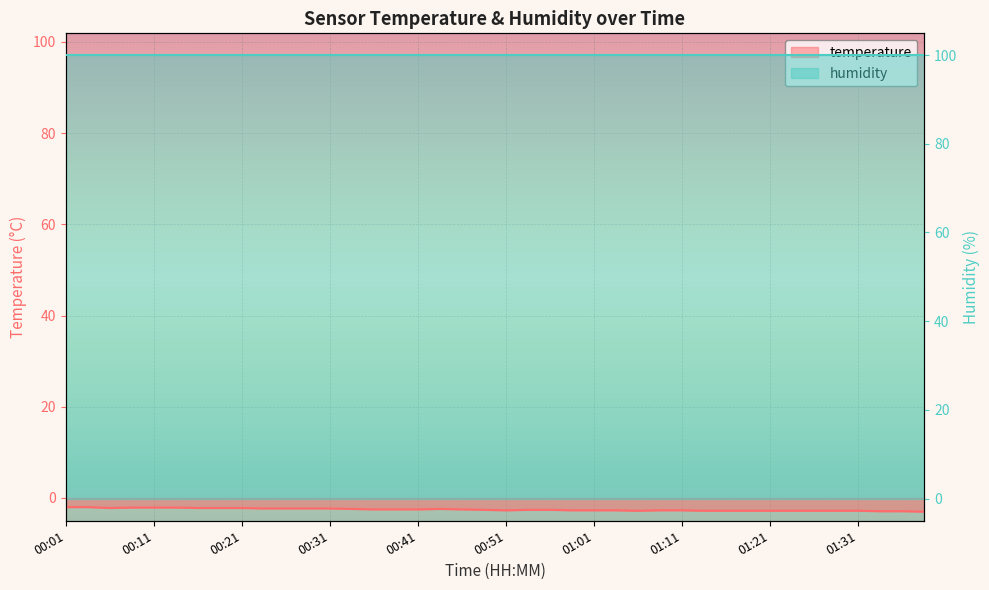

List the labels in order of value, largest first.

00:01, 00:03, 00:08, 00:11, 00:13, 00:06, 00:16, 00:19, 00:21, 00:23, 00:26, 00:28, 00:31, 00:33, 00:43, 00:36, 00:38, 00:41, 00:46, 00:48, 00:53, 00:56, 00:51, 00:58, 01:01, 01:04, 01:09, 01:11, 01:06, 01:13, 01:16, 01:18, 01:21, 01:23, 01:26, 01:29, 01:31, 01:33, 01:36, 01:38